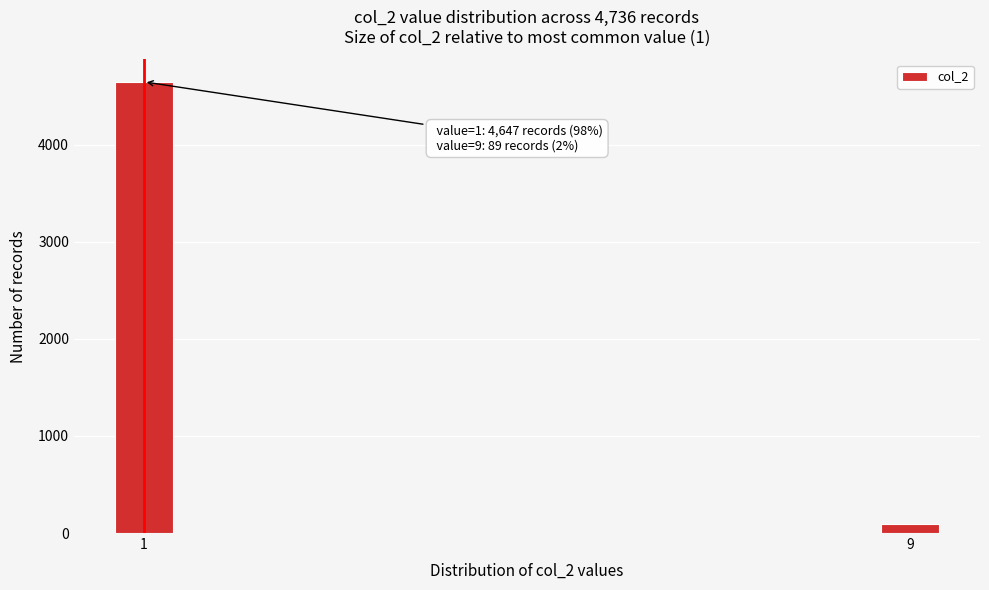

Reading right to left, list all the values displayed in this chart.

9=89	1=4647